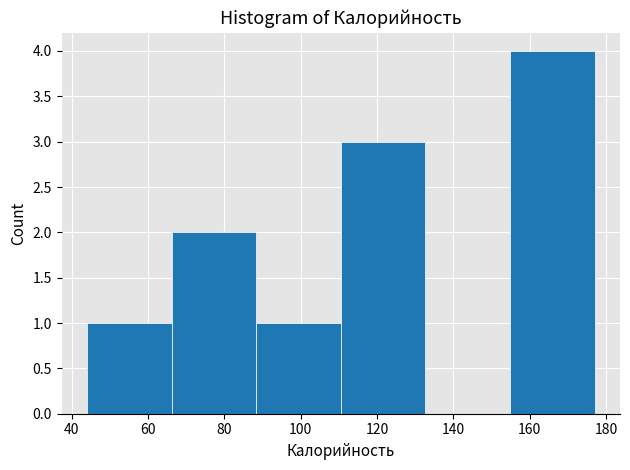

Reading left to right, list every bar in this chart as the range it spans on the x-axis followed by its height. Neither the bar edges nor the heights are printed on the chart, so give them approximately, as read against the axes.

44 to 66: 1
66 to 88: 2
88 to 110: 1
110 to 132: 3
132 to 154: 0
154 to 178: 4